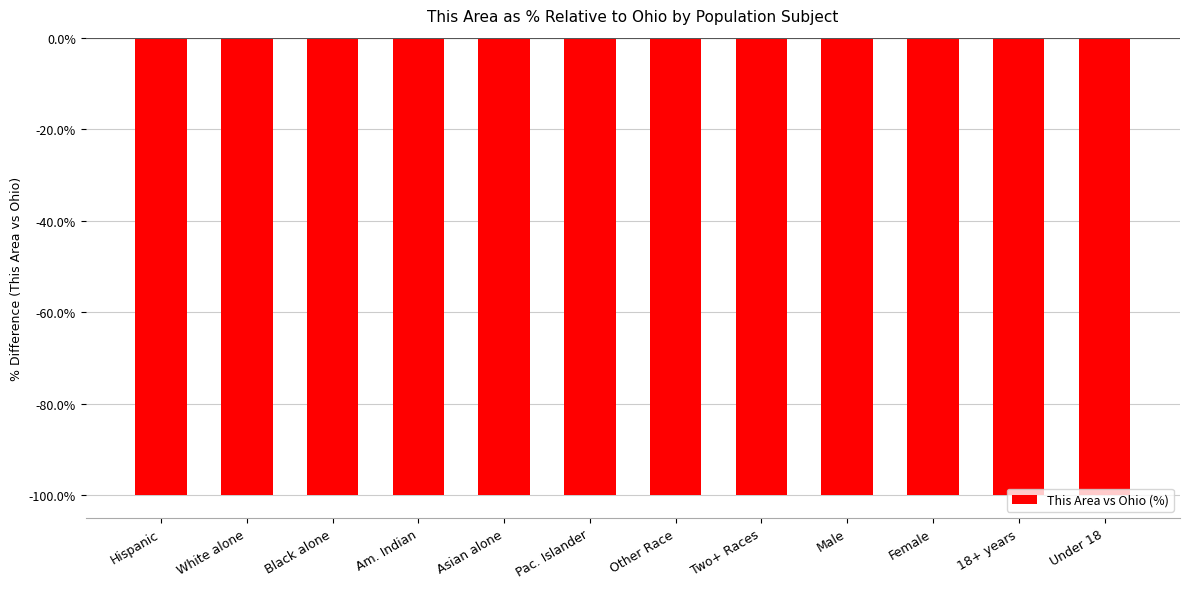

What is the maximum value shown in the chart?

-100.0